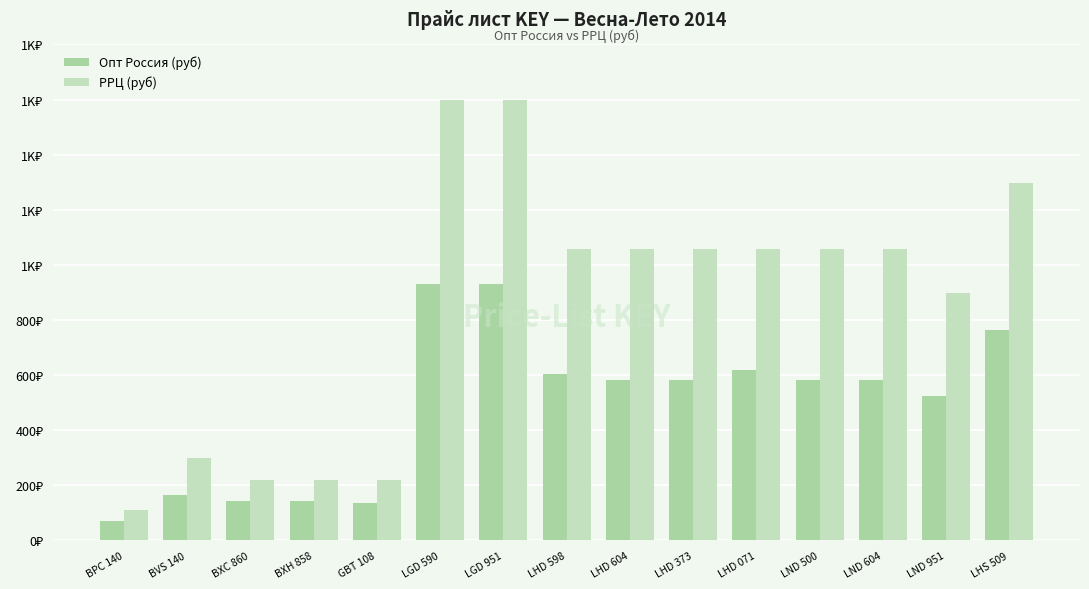

Are the bars horizontal?

No